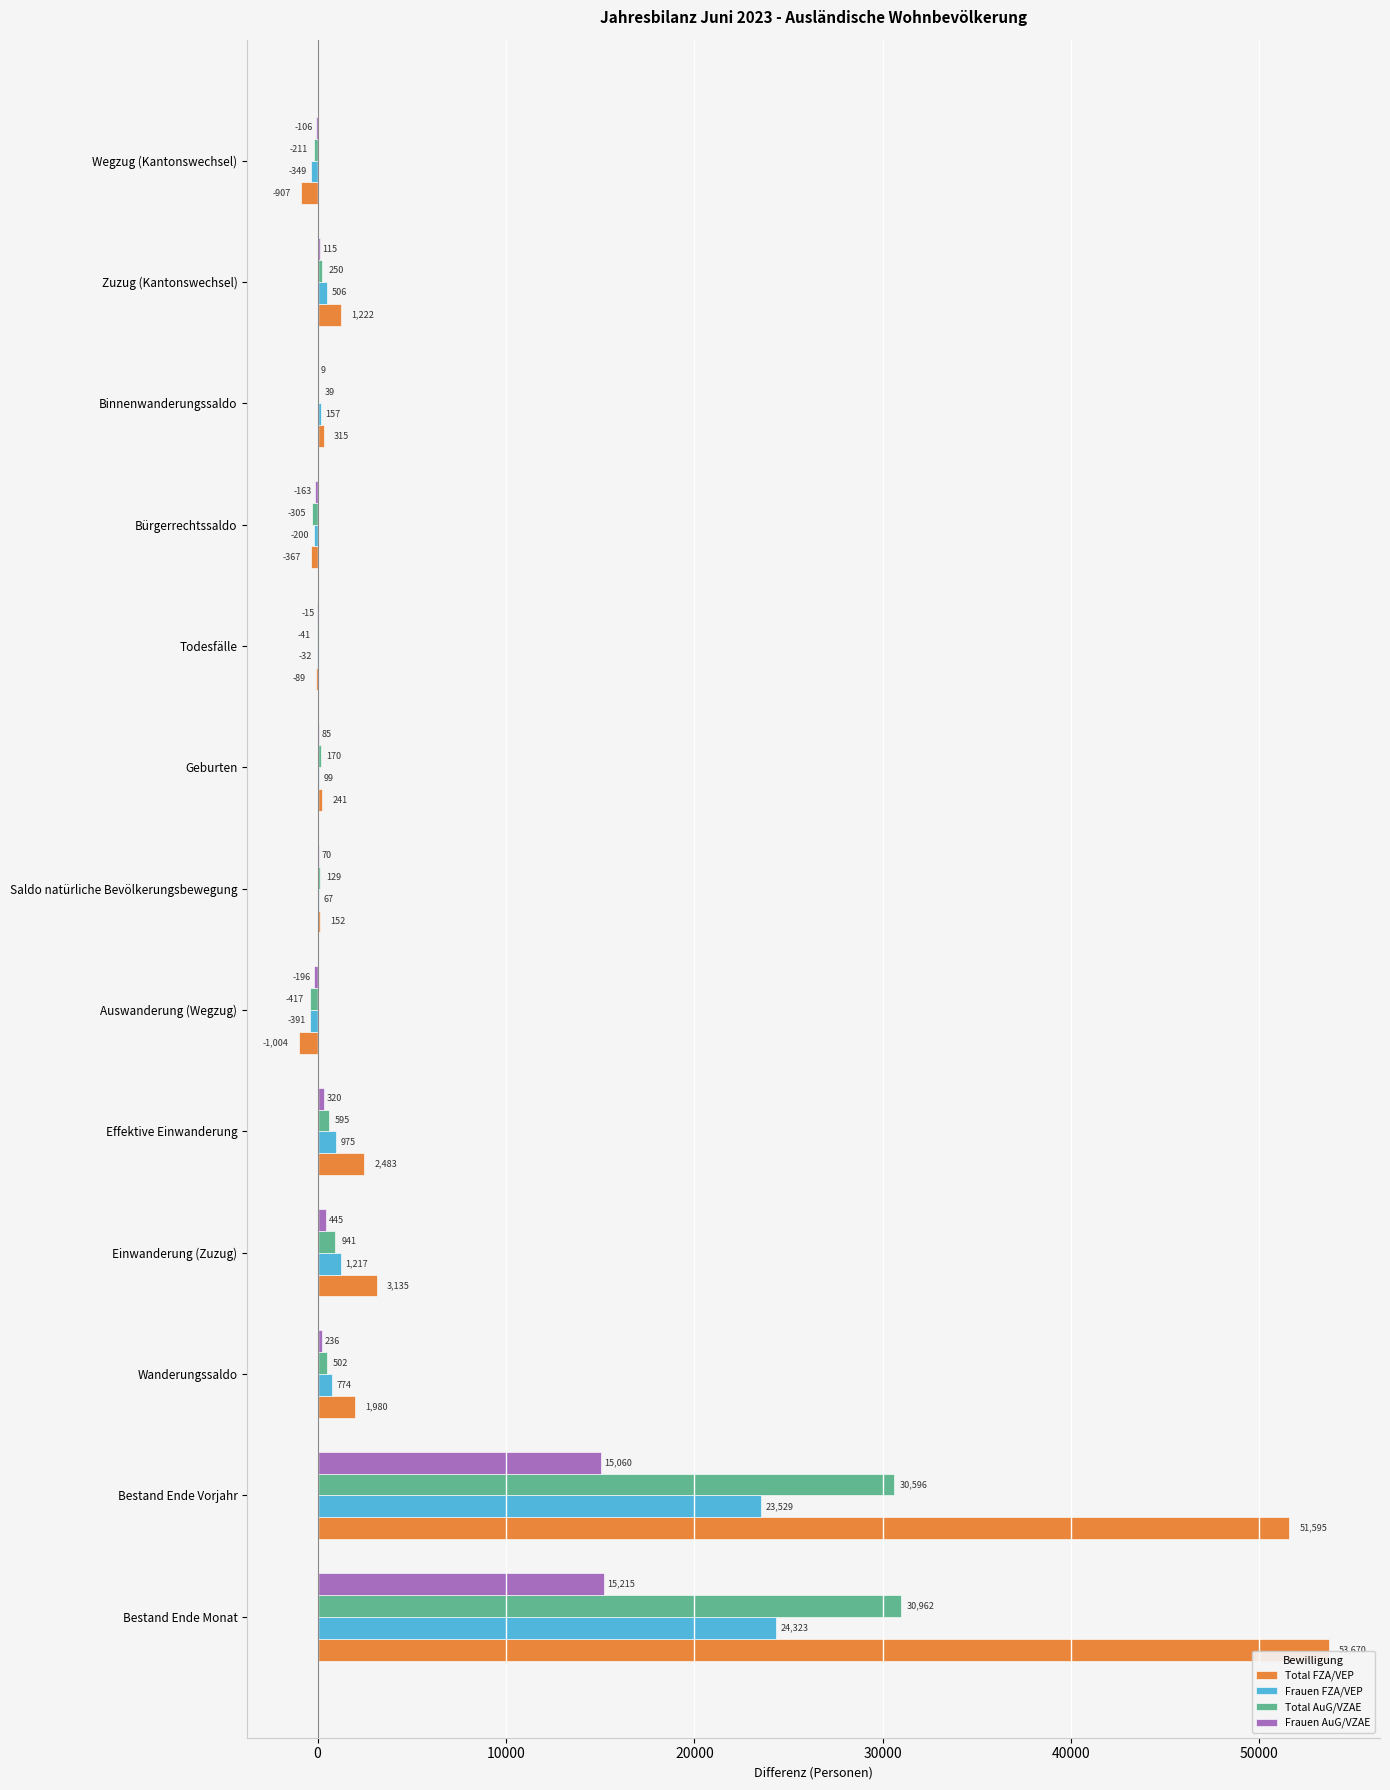

Which series changed the most between Saldo natürliche Bevölkerungsbewegung and Zuzug (Kantonswechsel)?

Total FZA/VEP